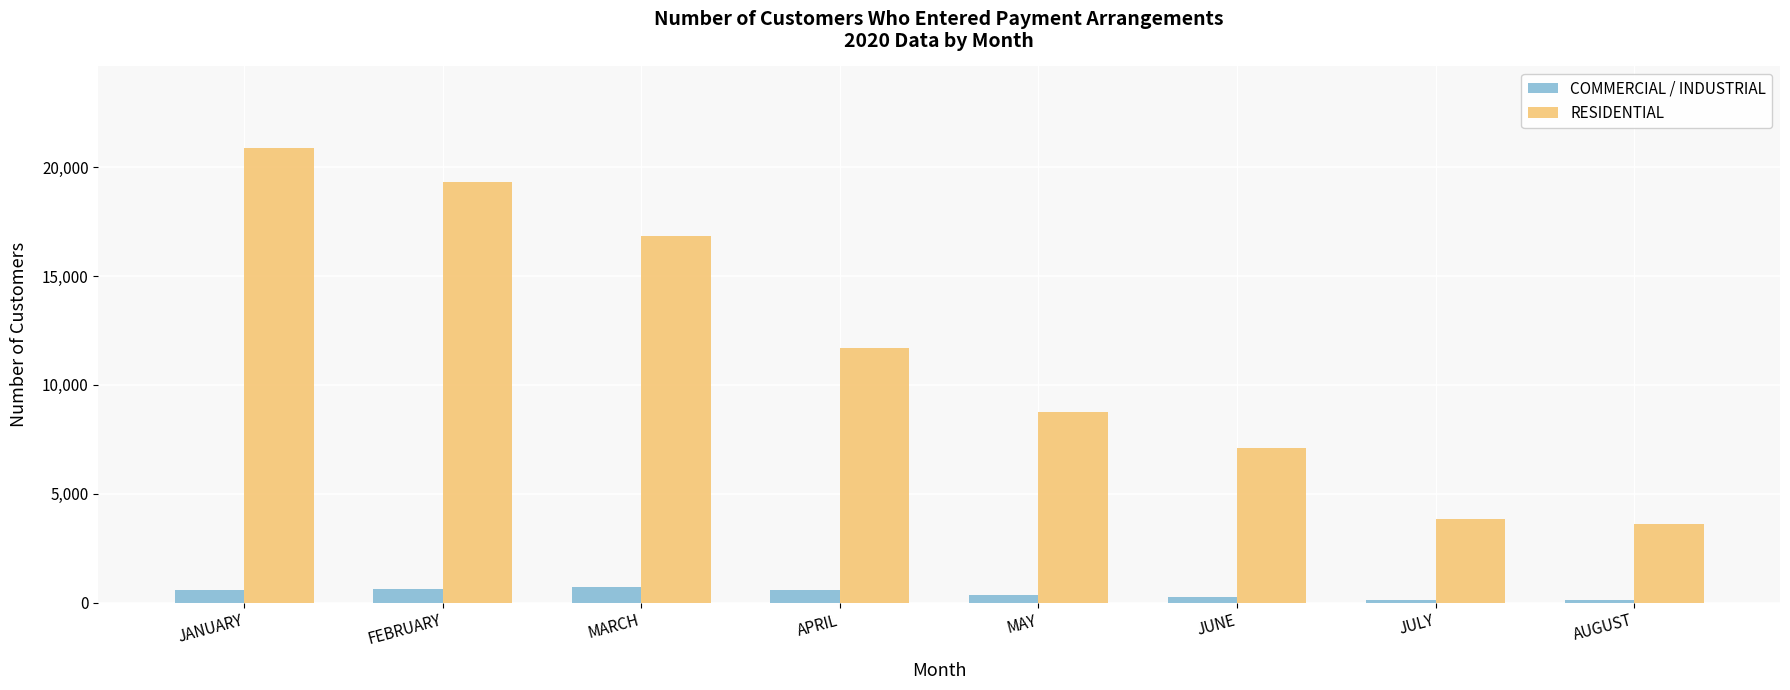

What is the difference between the highest and lowest values at MARCH?

16111